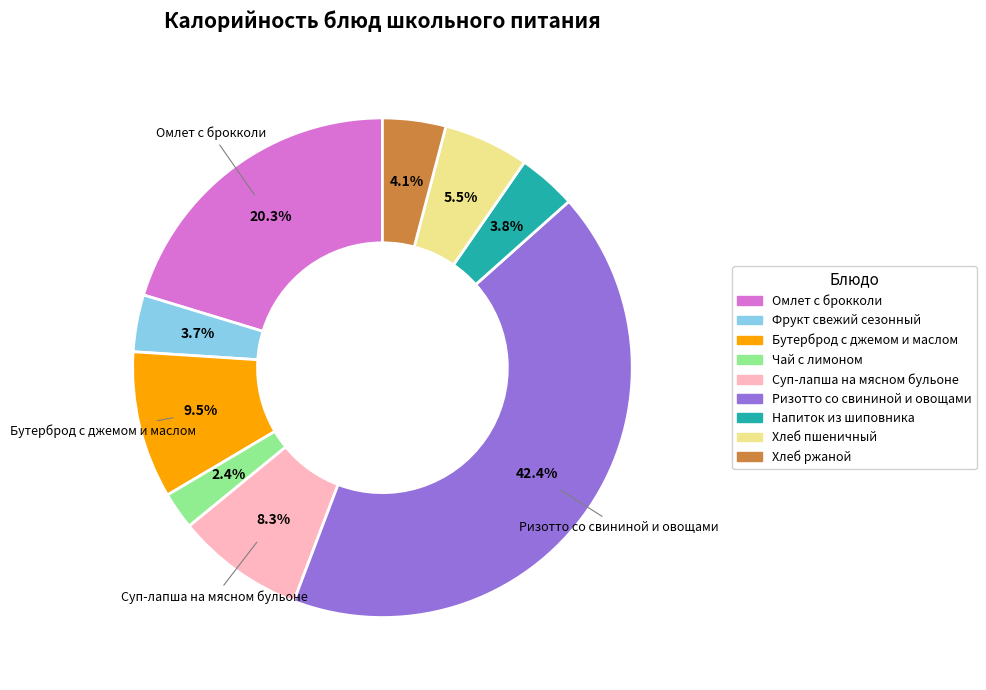

Which slice is the largest?

Ризотто со свининой и овощами